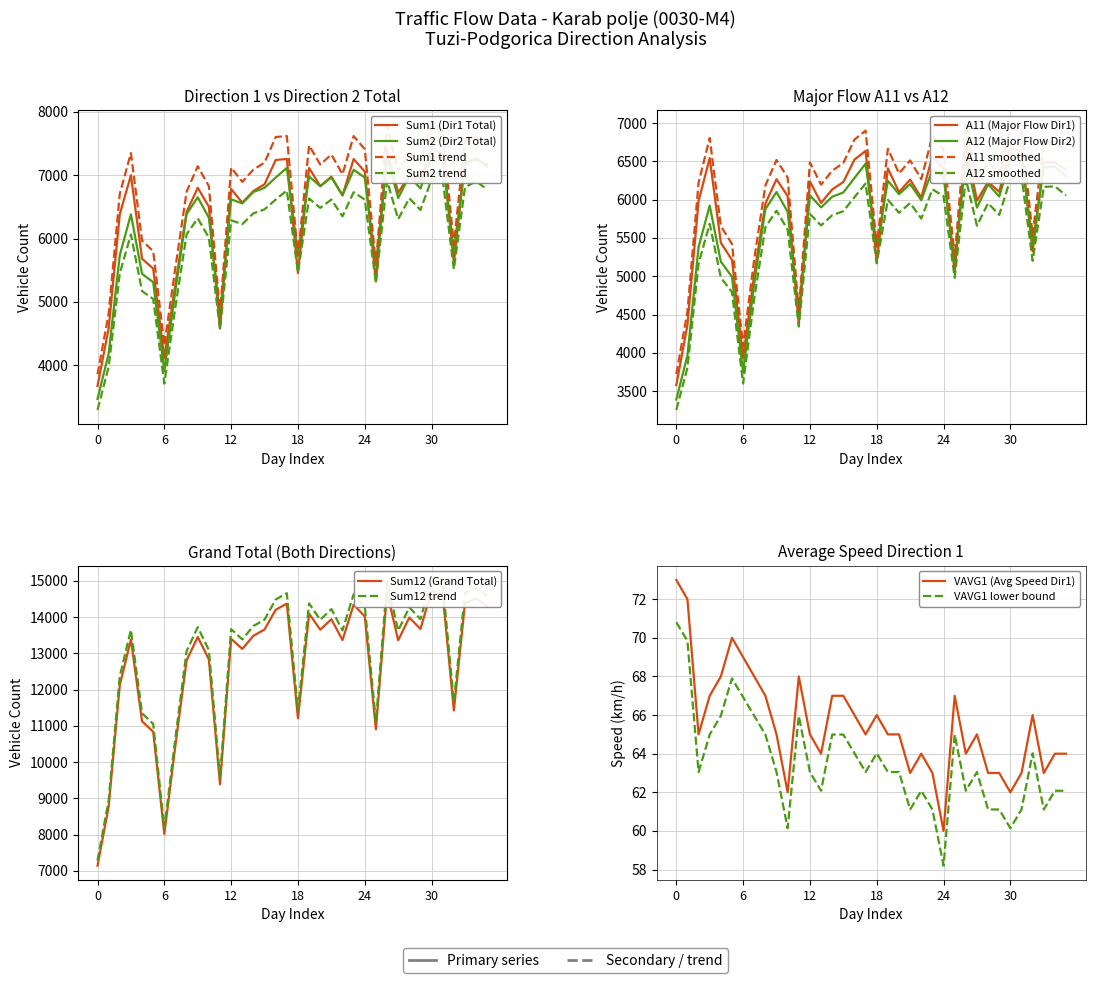

Is it true that A11 (Major Flow 1) equals 6236 at 12?

True